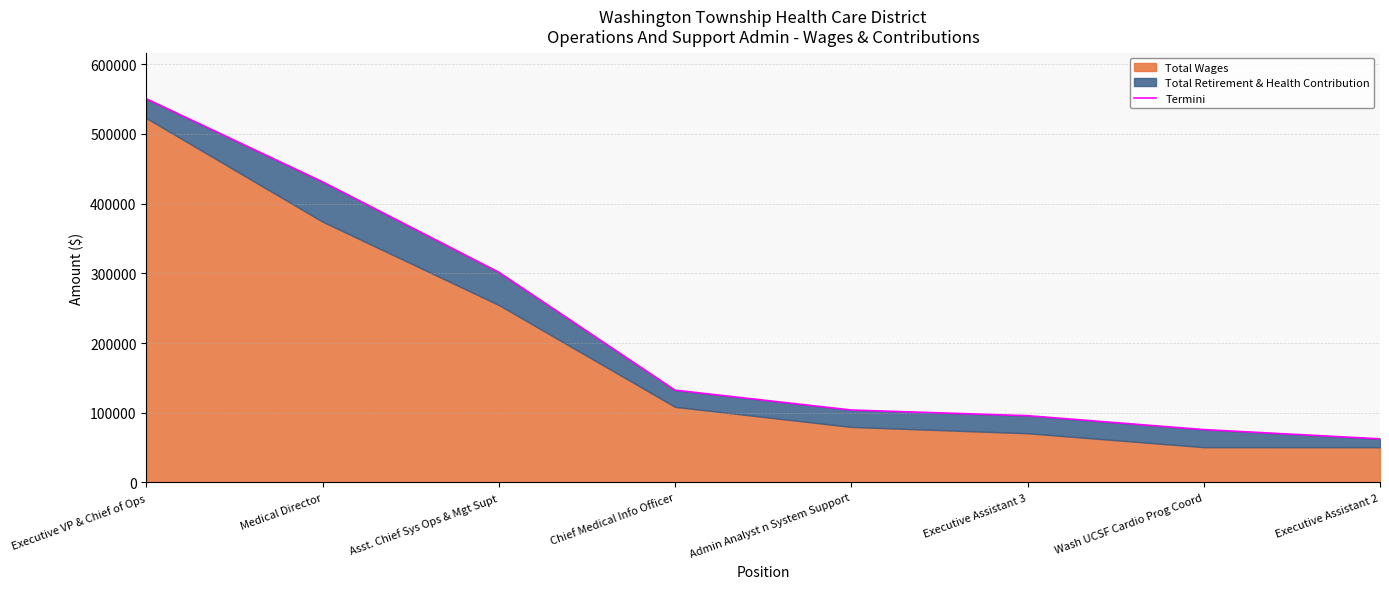

Reading left to right, transcribe all the data shown in this chart.

550569	431339	301644	132396	103902	95769	75815	62566